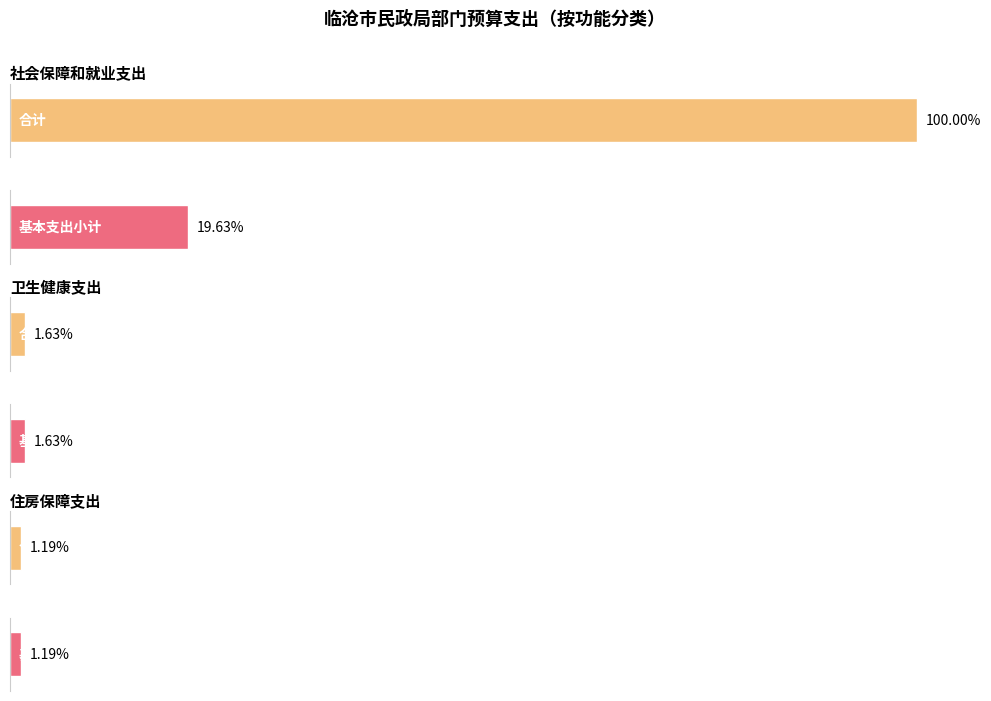

Count the number of categories in the chart.

3